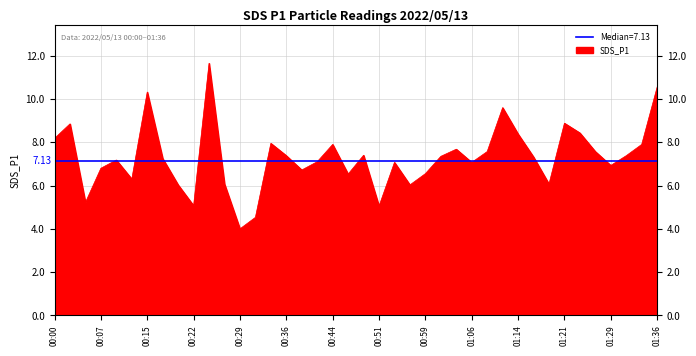

What is the sum of the values at 01:06 and 00:36?

14.4